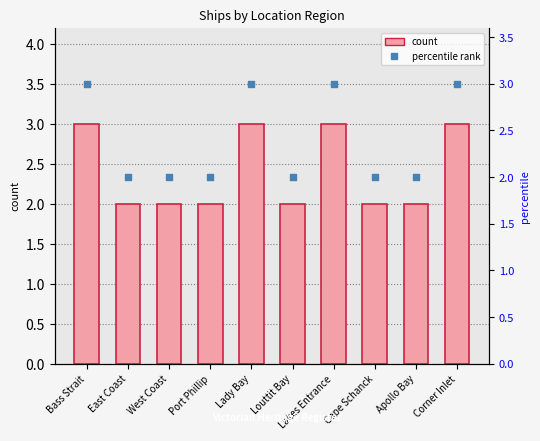

Which series has the largest total across all categories?

count